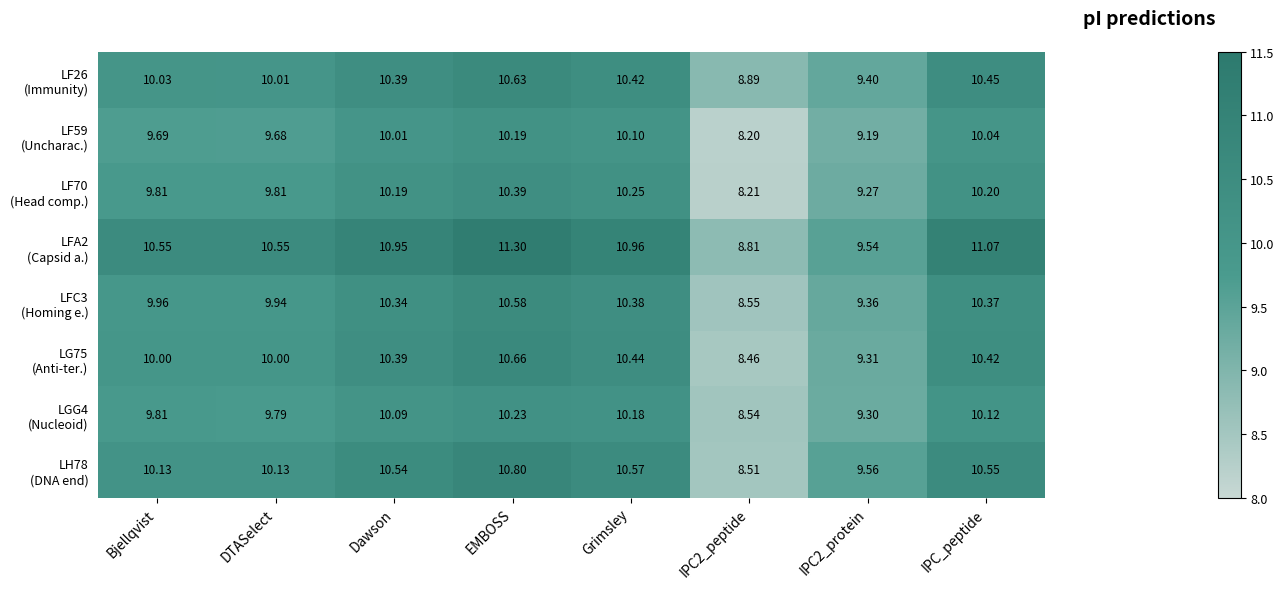

What is the spread (max minus min) of values at Bjellqvist?

0.9